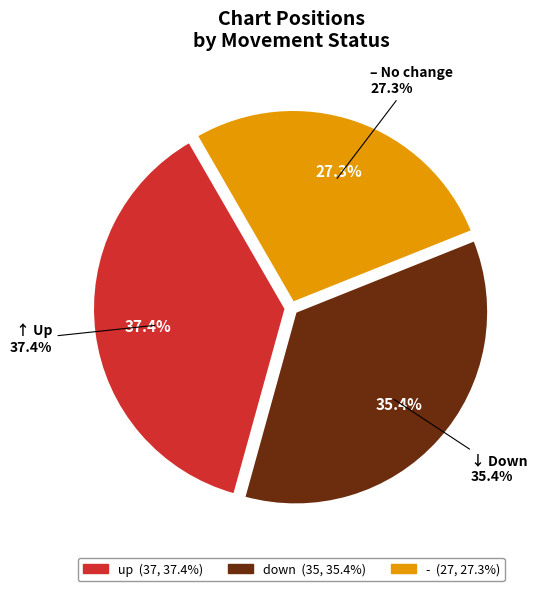

How much of the chart is everything except -?

72.7%